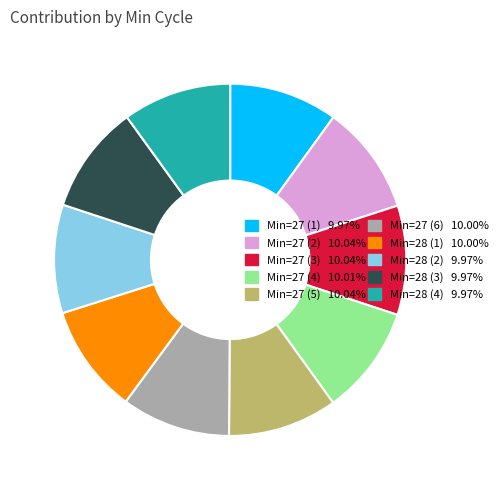

Count the number of slices in the pie.

10